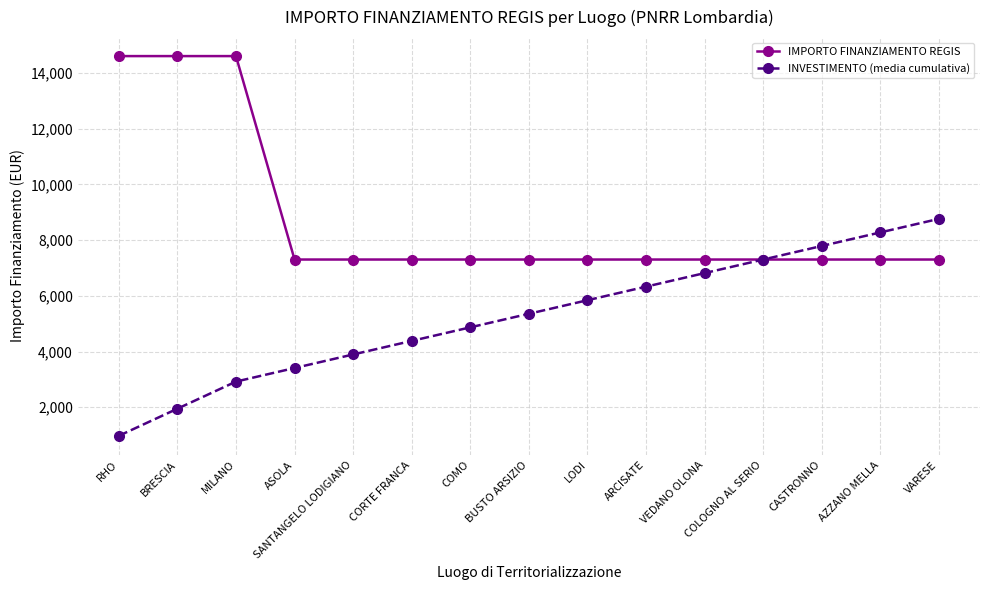

Is the value of INVESTIMENTO (media cumulativa) at CORTE FRANCA greater than the value of IMPORTO FINANZIAMENTO REGIS at SANTANGELO LODIGIANO?

No